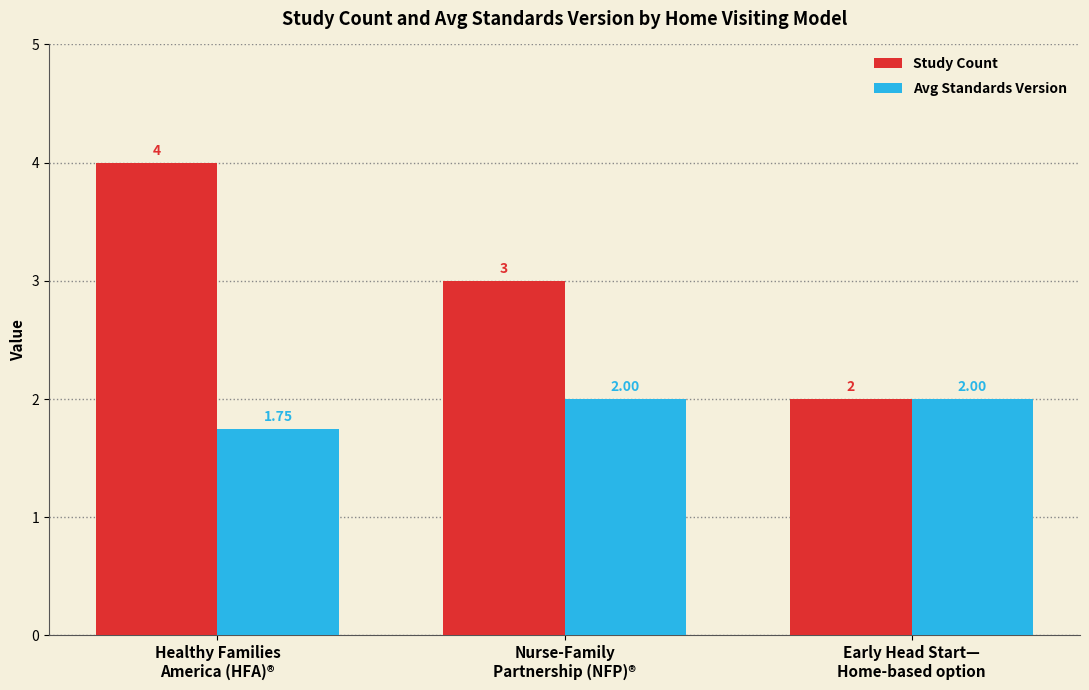

What is the sum of all Study Count values?

9.0